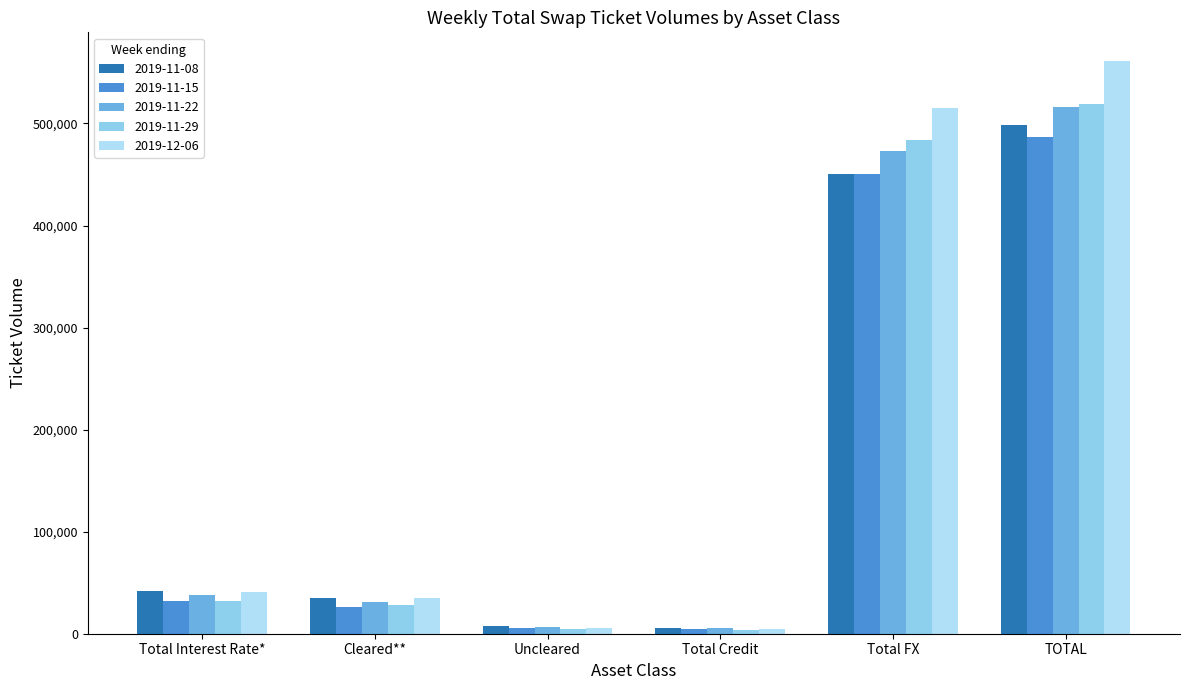

What is the difference between the second highest and second lowest values in the 2019-11-15 series?

445291